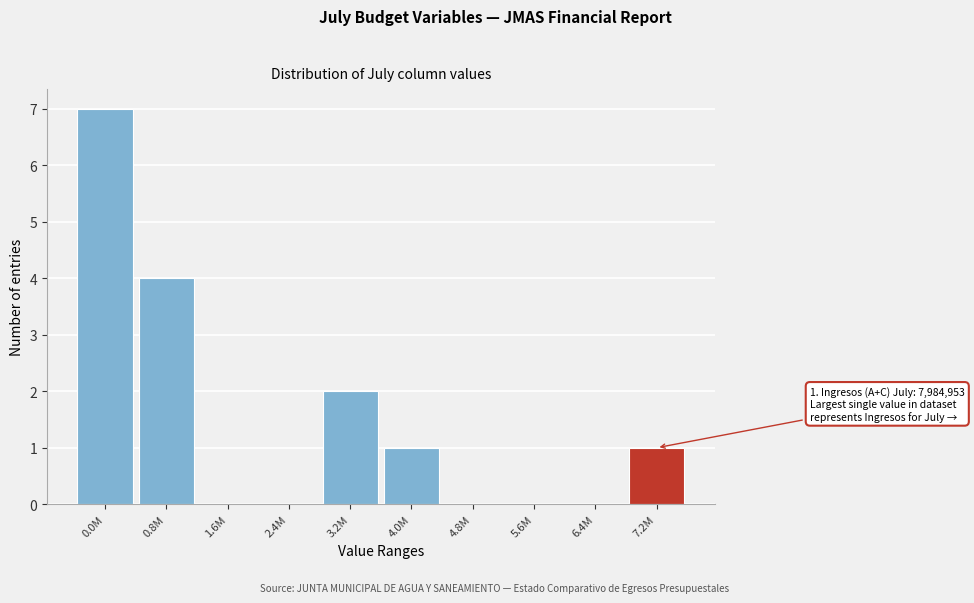

Reading left to right, list all the values displayed in this chart.

0.0M=7	0.8M=4	1.6M=0	2.4M=0	3.2M=2	4.0M=1	4.8M=0	5.6M=0	6.4M=0	7.2M=1